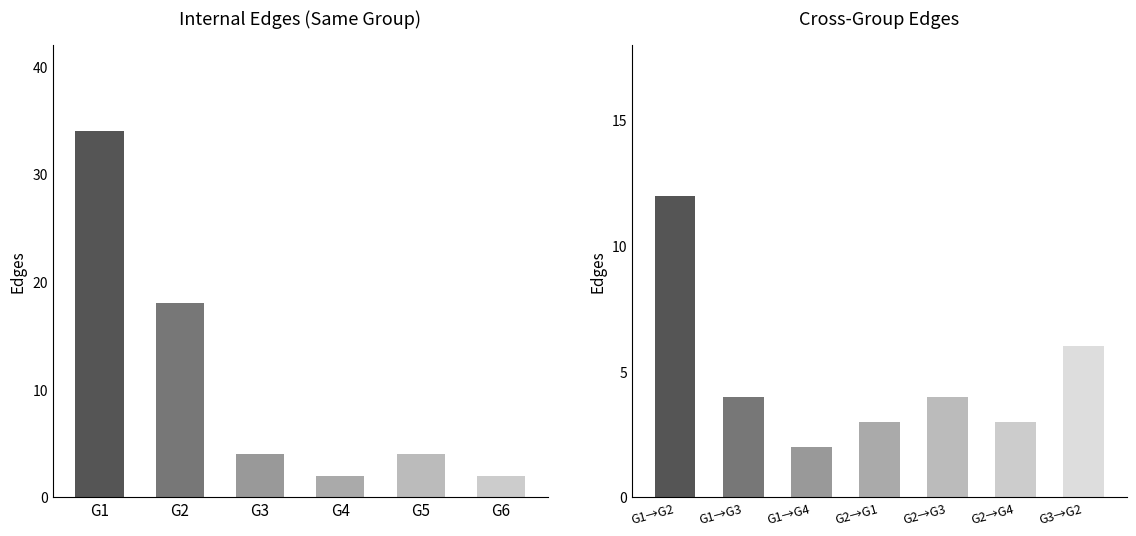

Which category has the highest value across all series?

G1-G1